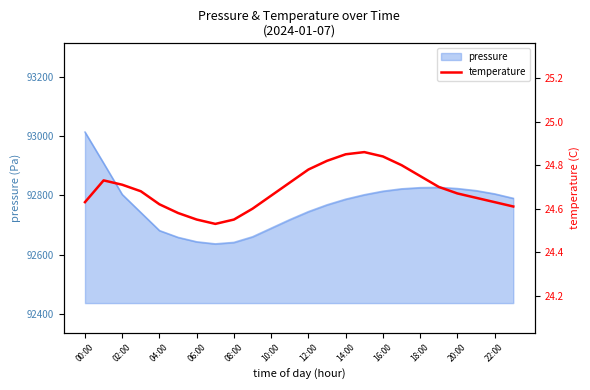

What is the maximum value shown in the chart?

24.9